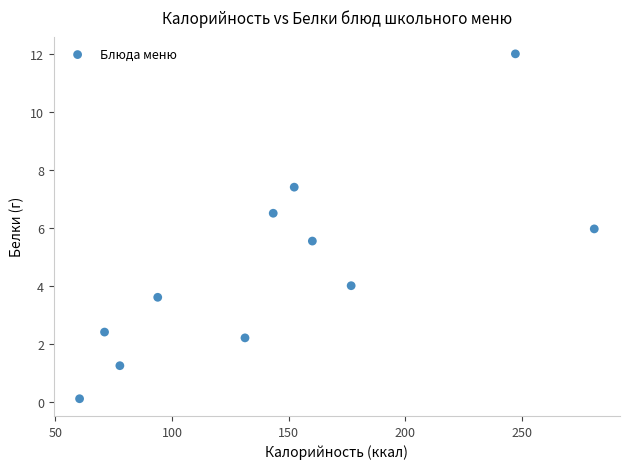

What is the average Y value?

4.6